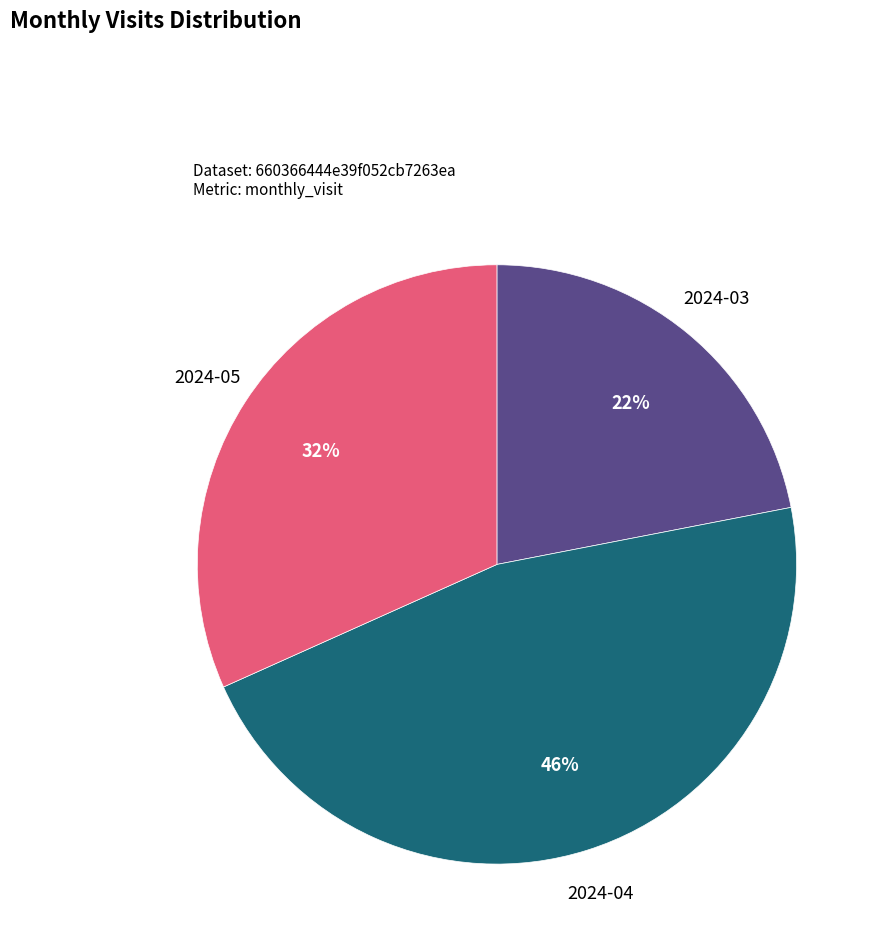

To the nearest percent, what portion does 2024-04 represent?

46%